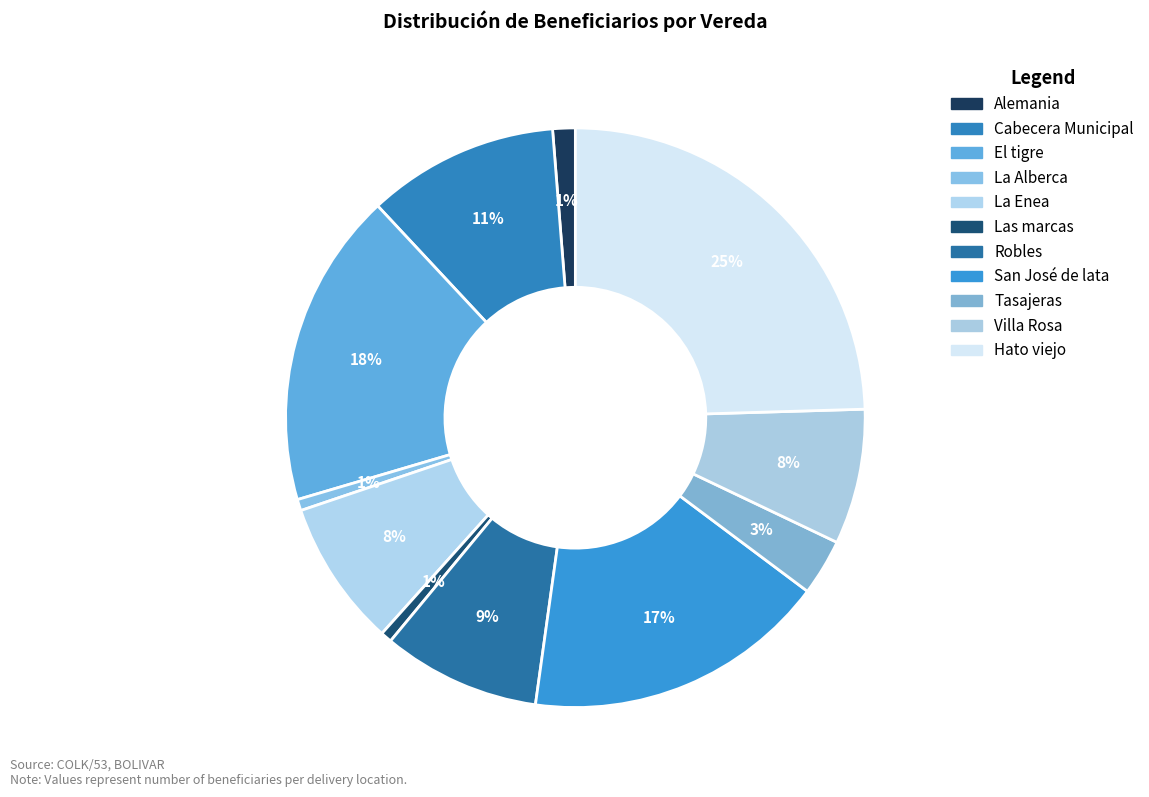

What percentage is the Las marcas slice, to the nearest percent?

1%